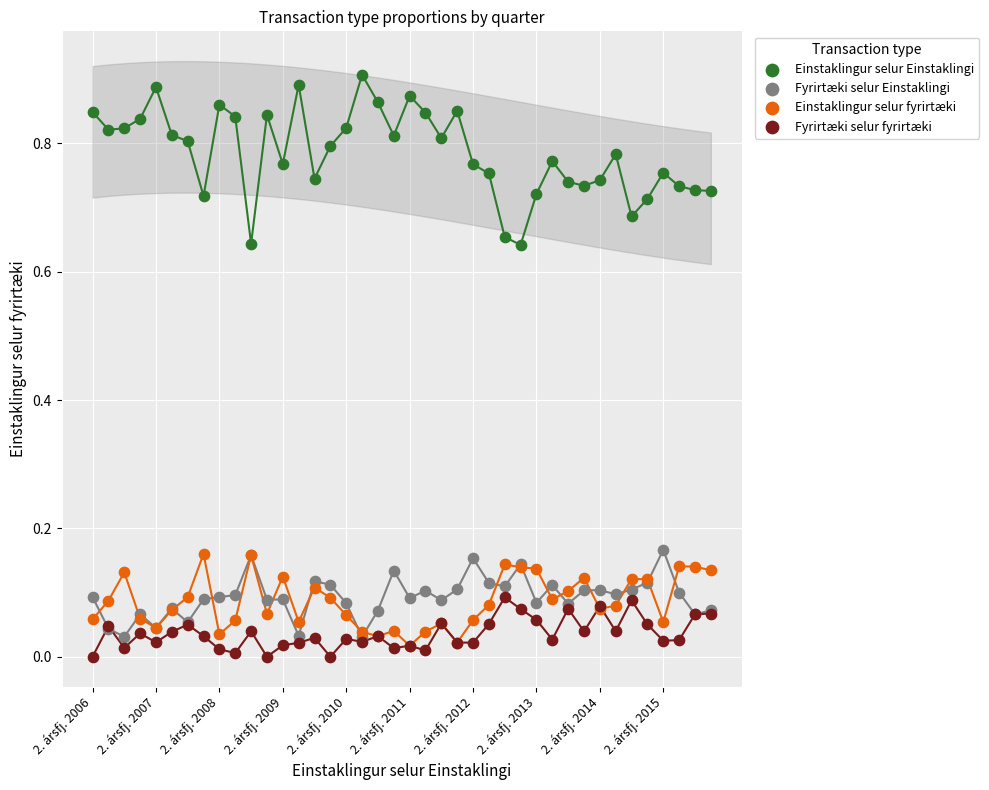

What are all the series names shown in the legend?

Einstaklingur selur Einstaklingi, Fyrirtæki selur Einstaklingi, Einstaklingur selur fyrirtæki, Fyrirtæki selur fyrirtæki